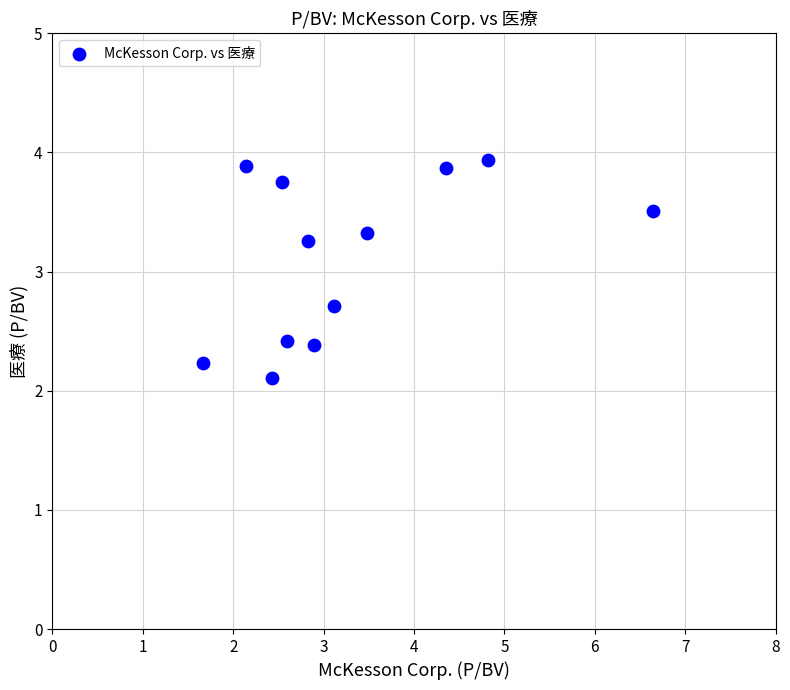

What is the average Y value?

3.1